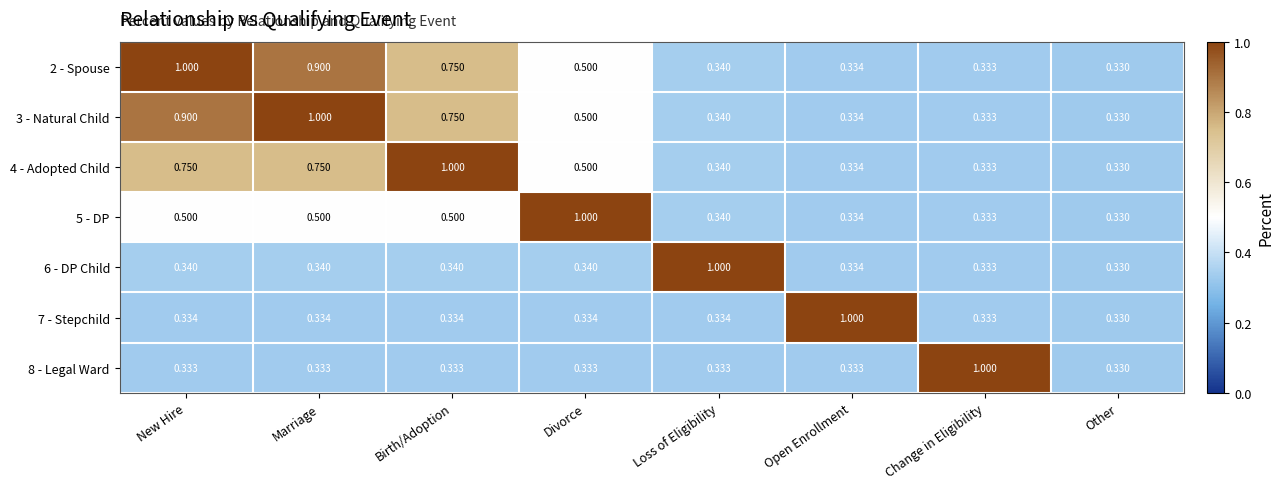

Count the number of data series in this chart.

7